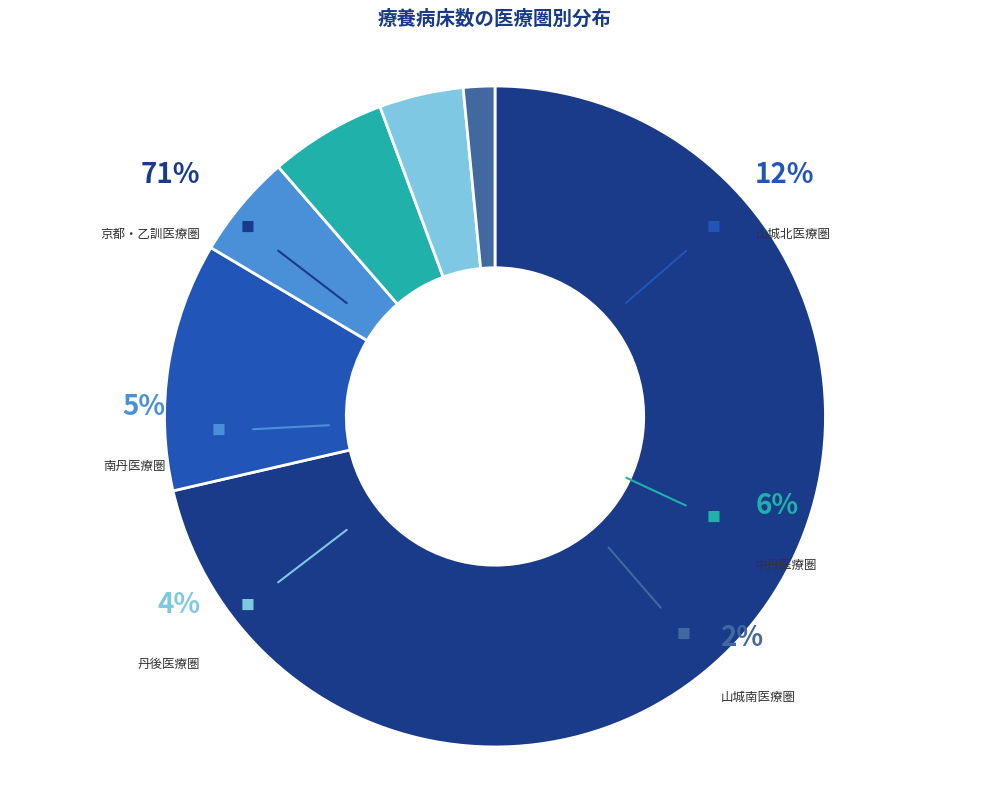

What is the change in value from 京都・乙訓医療圏 to 山城北医療圏?

-3853